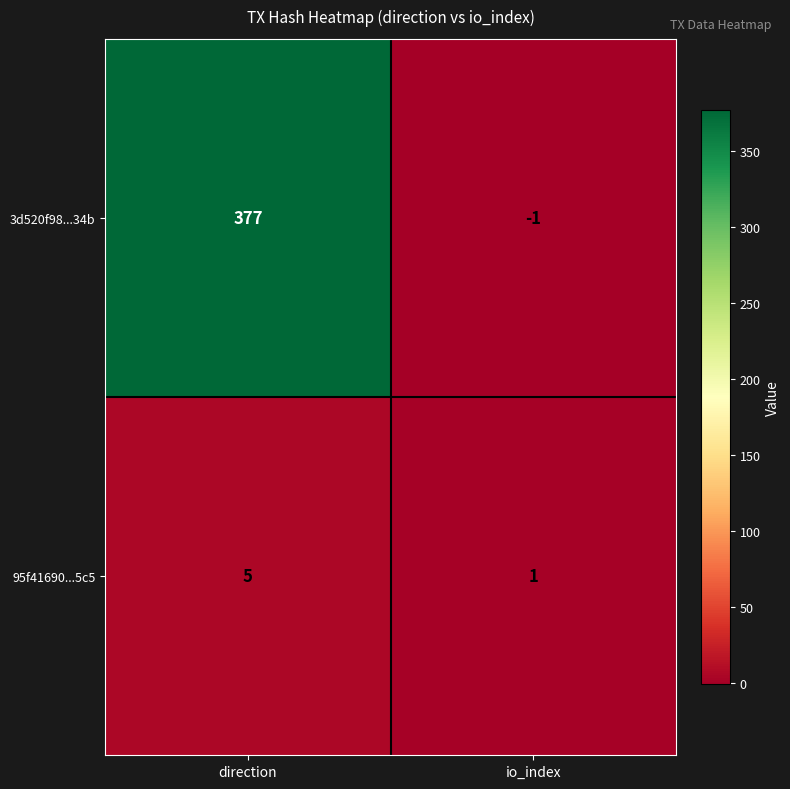

At which category is the sum across all series the highest?

direction